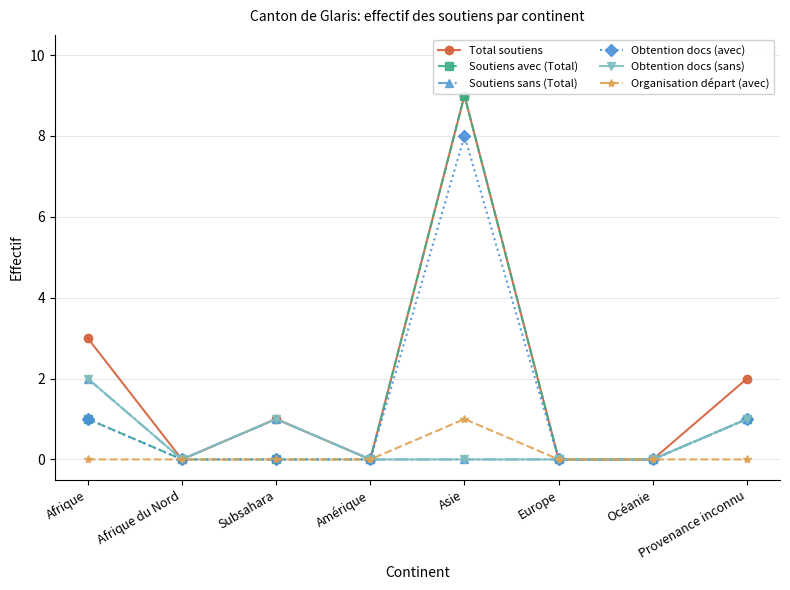

Is this an area chart (filled region under the line)?

No